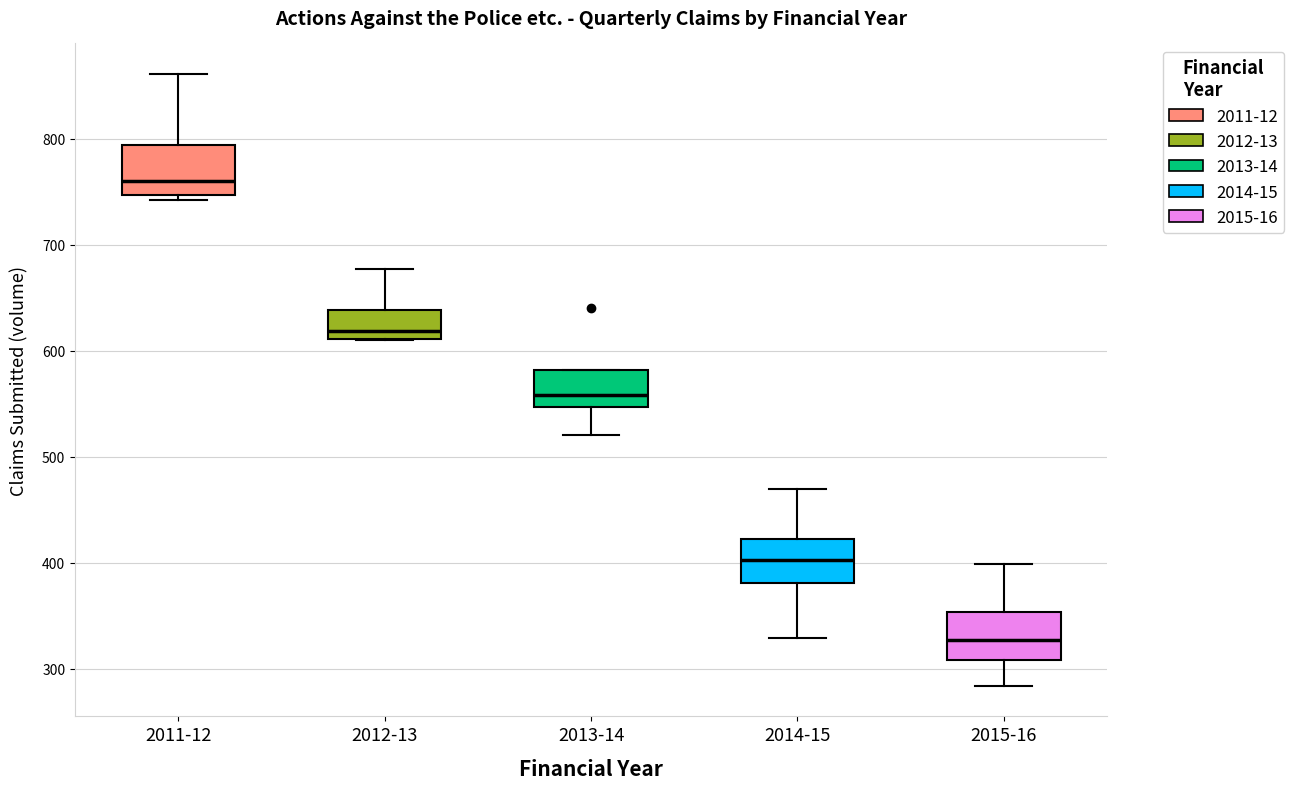

Reading left to right, read every box against the y-axis: the position of its median line, the range the box covers, and the ends of its whiskers. The values are not printed on the chart, so give them approximately, as read against the axis.

2011-12: median 760, box 750 to 790, whiskers 740 to 860
2012-13: median 620, box 610 to 640, whiskers 610 to 680
2013-14: median 560, box 550 to 580, whiskers 520 to 580
2014-15: median 400, box 380 to 420, whiskers 330 to 470
2015-16: median 330, box 310 to 350, whiskers 280 to 400